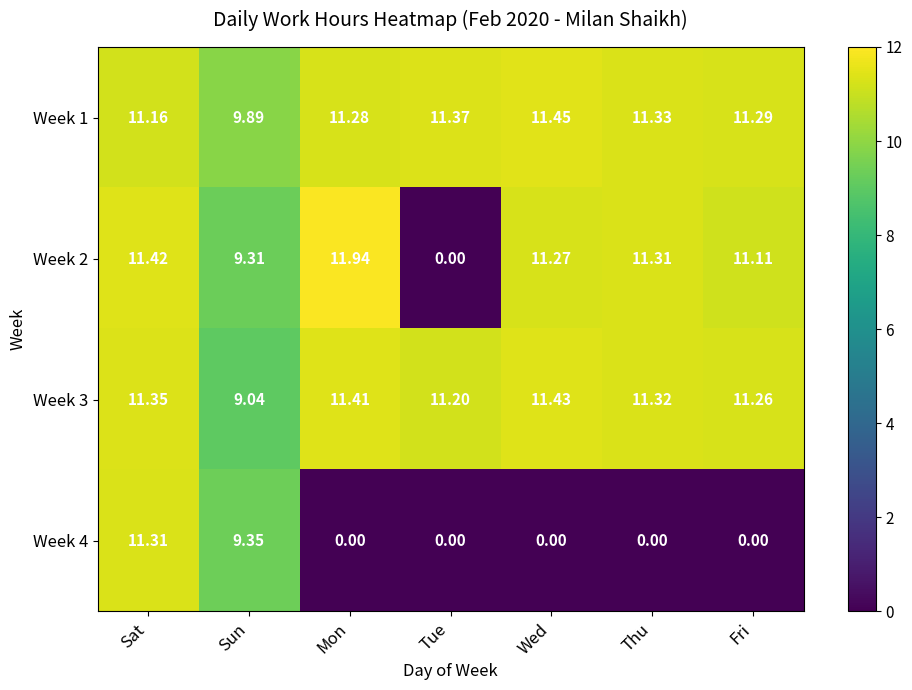

Which category has the highest value across all series?

Mon